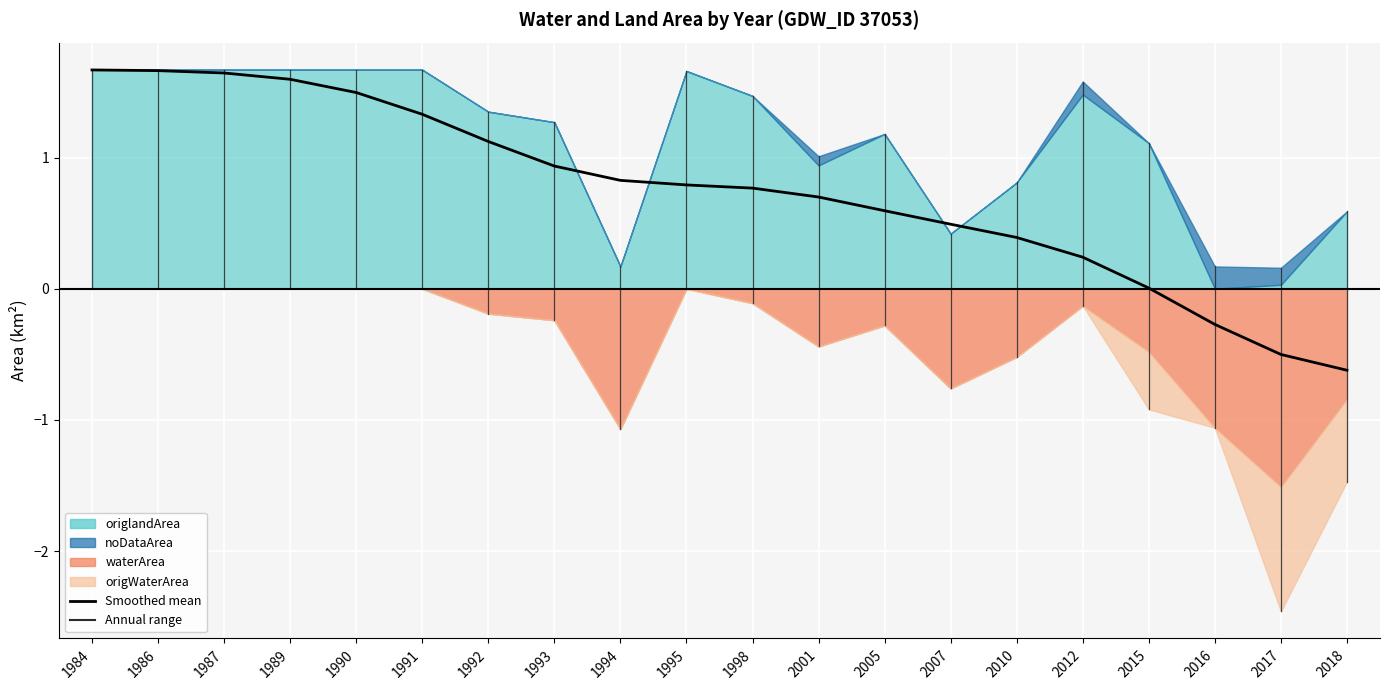

The value at 1995 is 0.4. True or false?

False